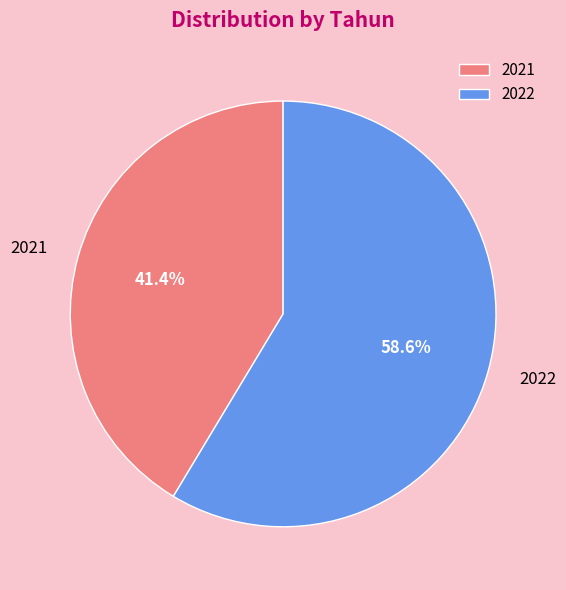

What is the total percentage of 2021 and 2022?

100.0%